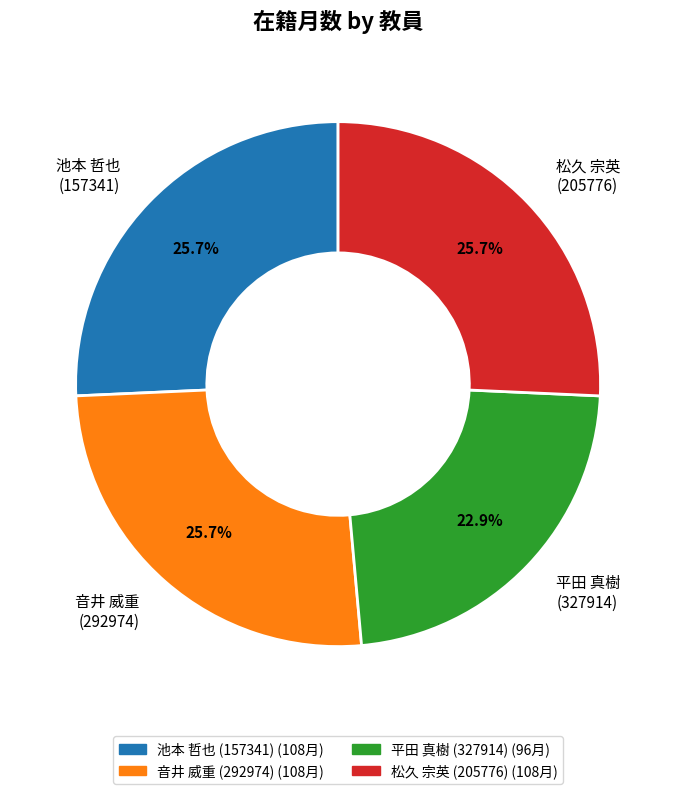

Which category has the smallest portion of the pie?

平田 真樹 (327914)